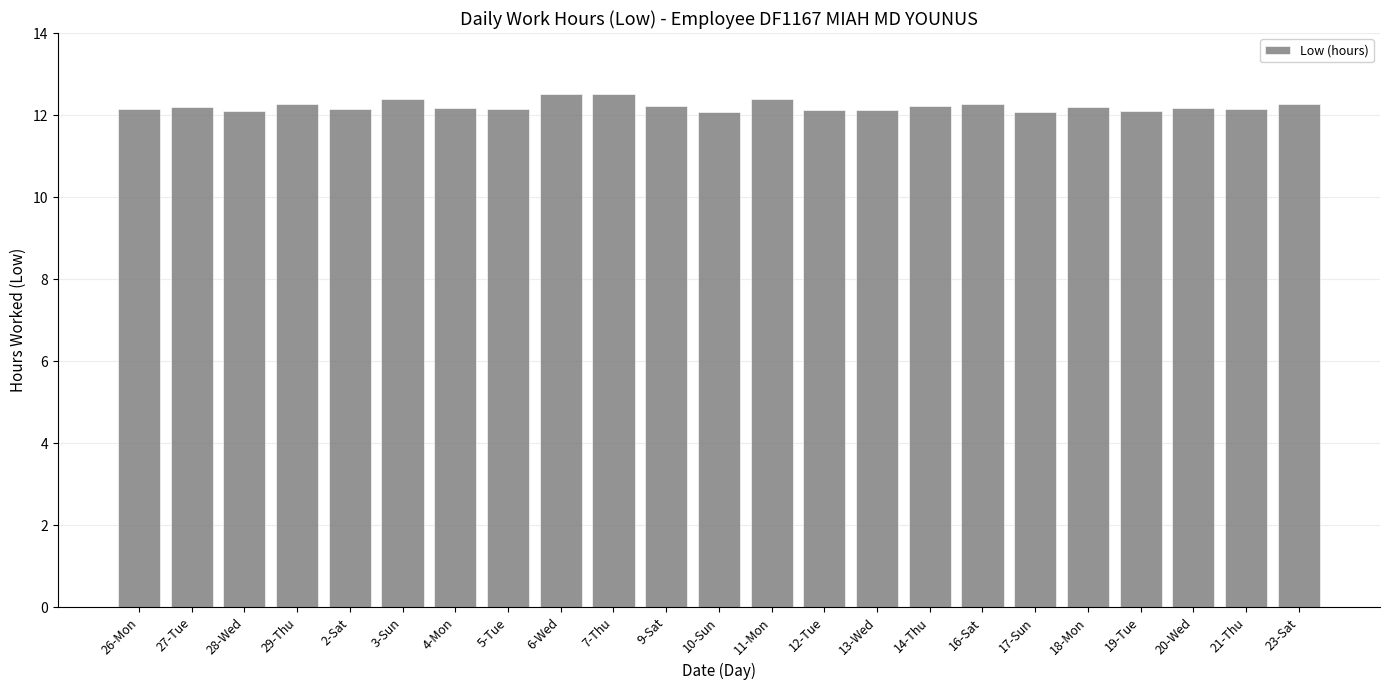

What is the ratio of the value at 14-Thu to the value at 10-Sun?

1.0